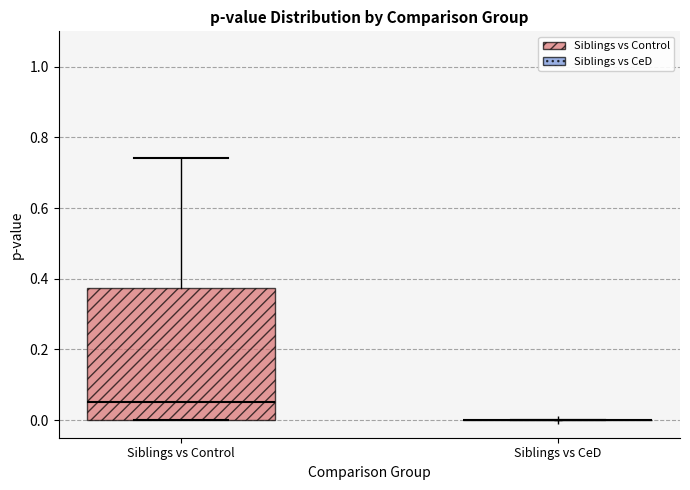

Reading left to right, transcribe this box plot: for each box, give where its median line is, the range the box spans, and where its two whiskers end, as read against the y-axis. The values are not printed on the chart, so give them approximately, as read against the axis.

Siblings vs Control: median 0.06, box 0.00 to 0.38, whiskers 0.00 to 0.74
Siblings vs CeD: box collapsed to a line at 0.00, whiskers 0.00 to 0.00